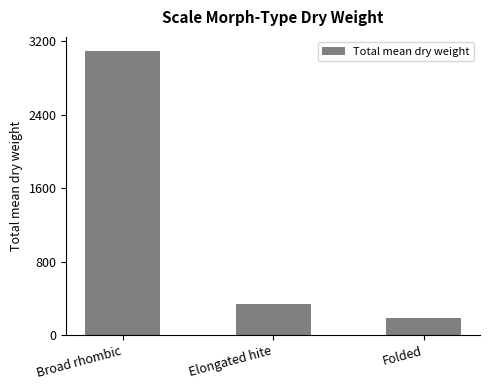

What is the smallest value displayed?

189.6